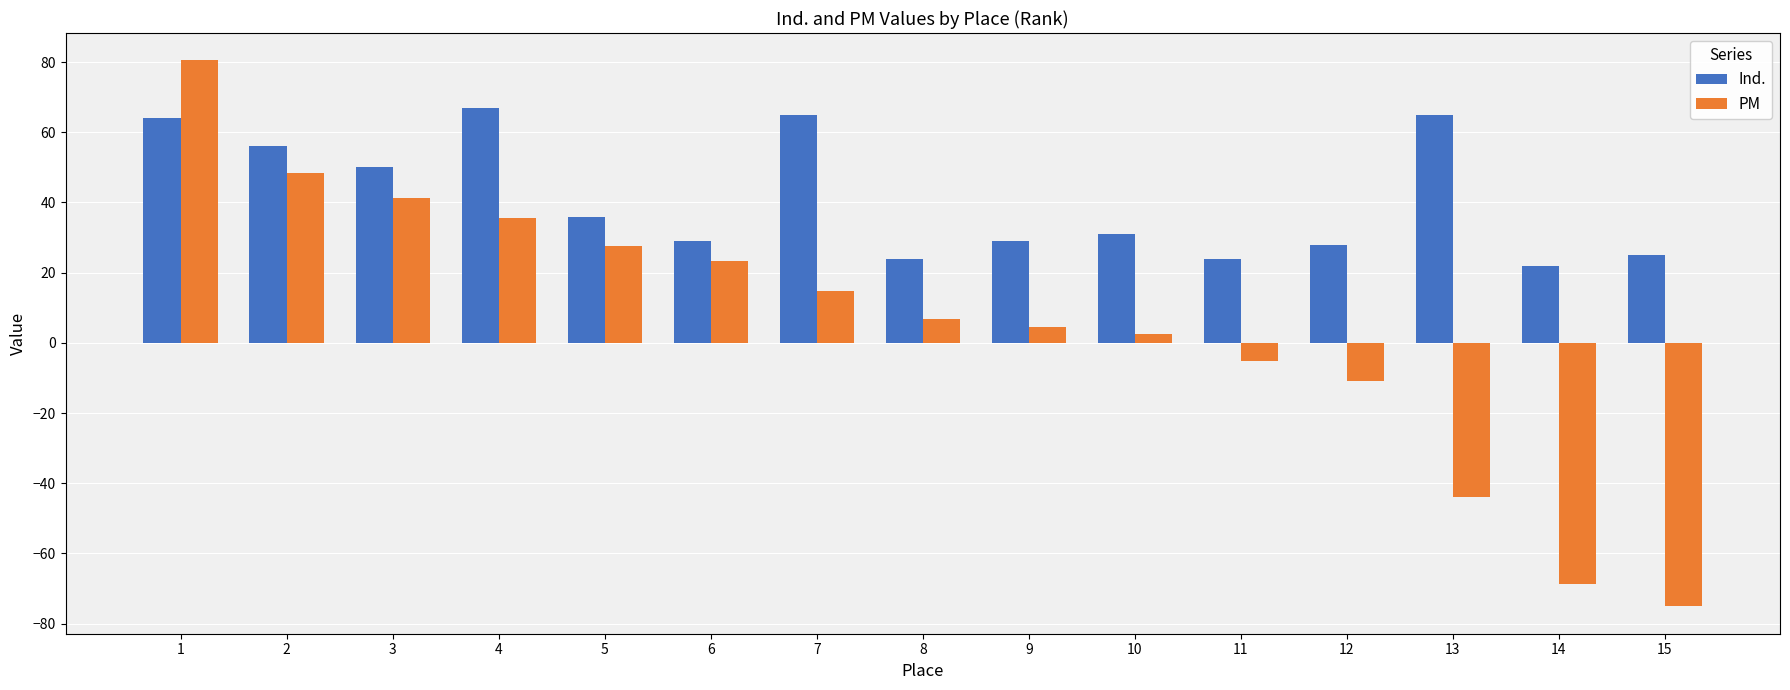

At which category does the chart reach its peak across all series?

1